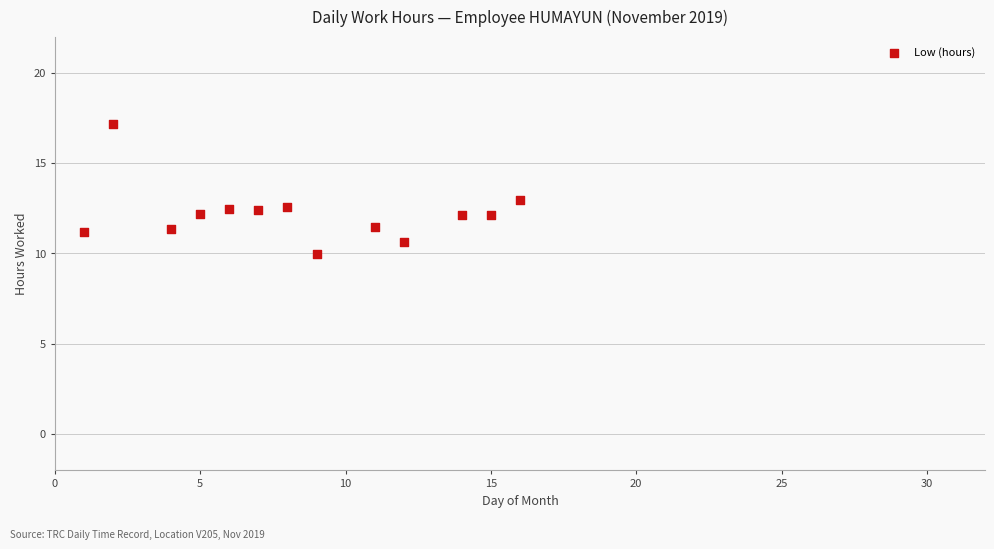

What is the range of Y values (max minus min)?

7.2